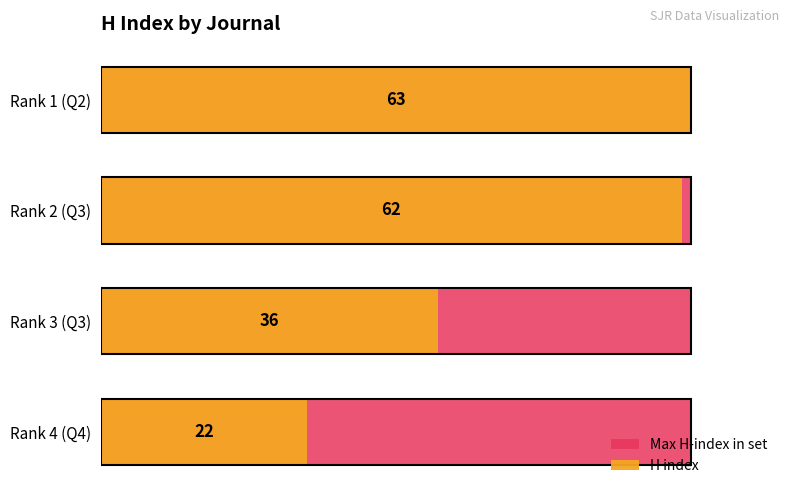

What is the greatest value displayed?

63.0